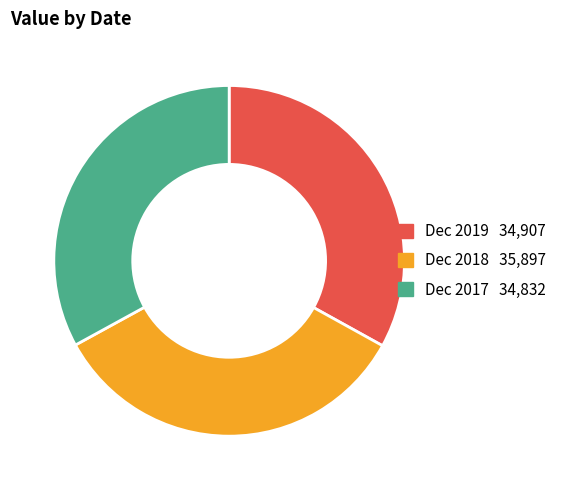

Is the sum of Dec 2019 and Dec 2017 greater than half?

Yes